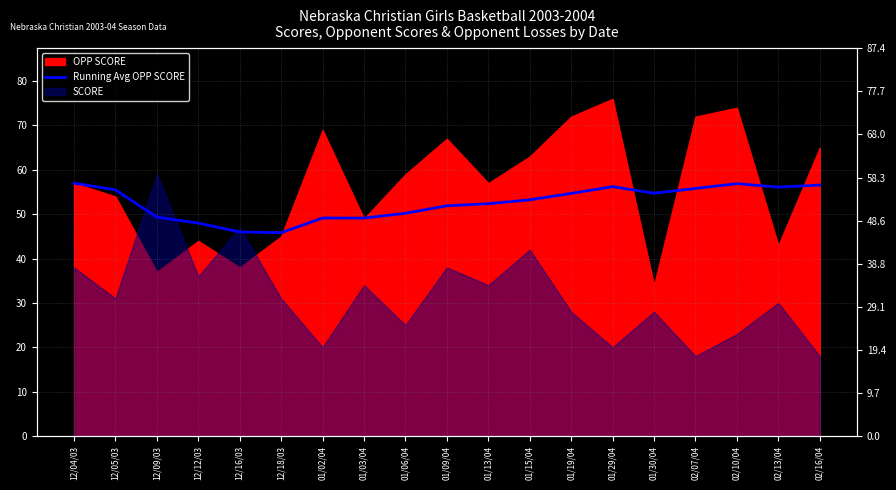

True or false: the data shows 27.9 at 02/07/04.

False